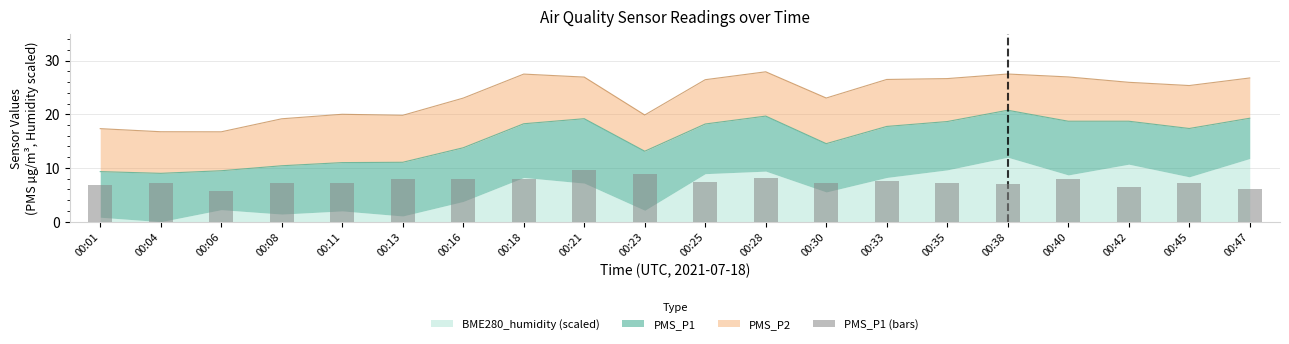

What is the ratio of the value at 00:42 to the value at 00:28?

0.8